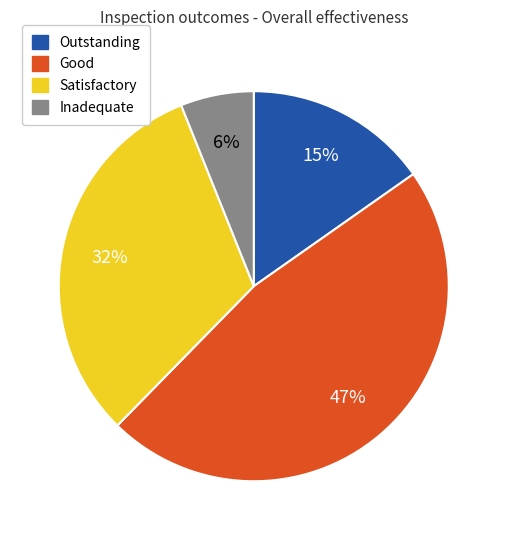

Is there a majority slice in this chart?

No